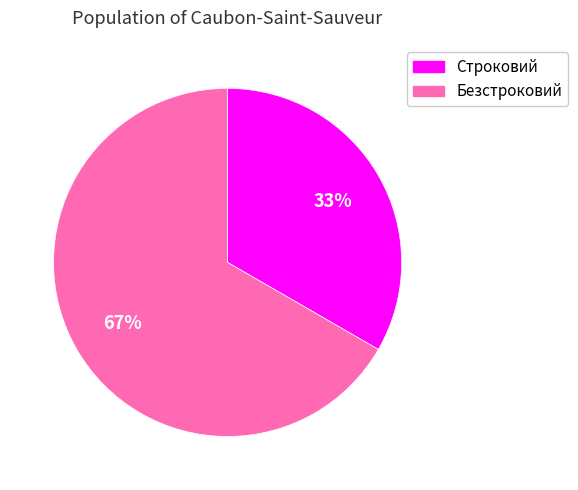

Which category accounts for the majority?

Безстроковий